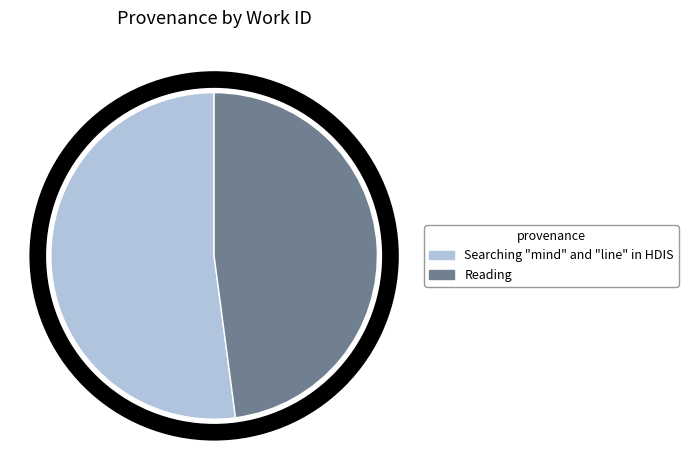

Is it true that Reading is 48% of the pie?

True